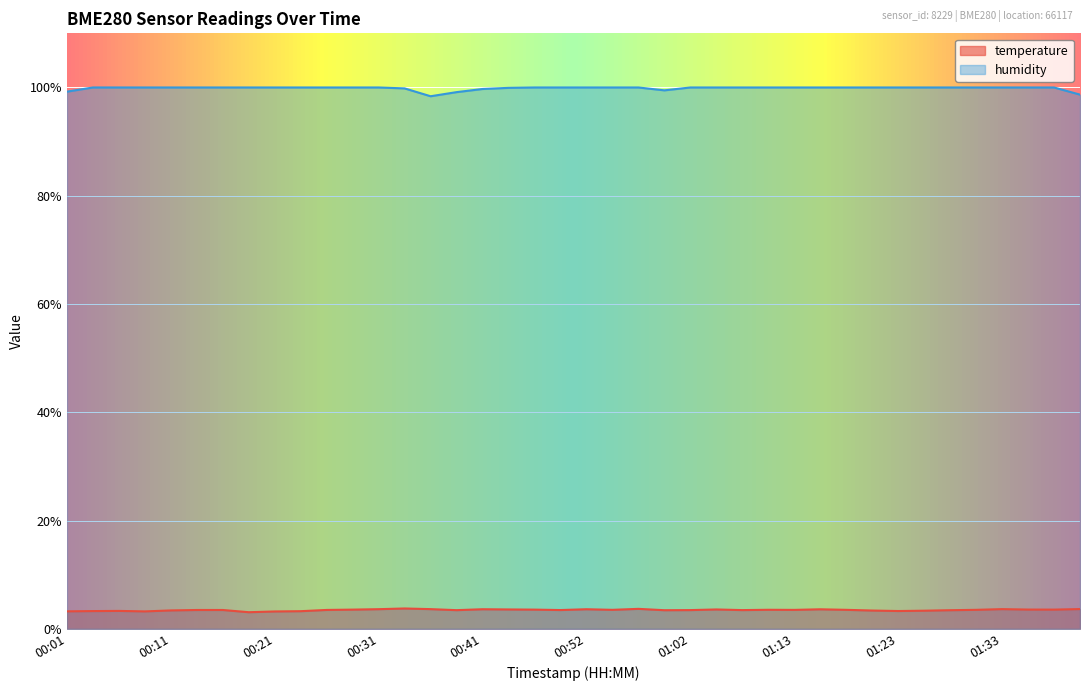

What is the lowest value of the humidity series?

98.4